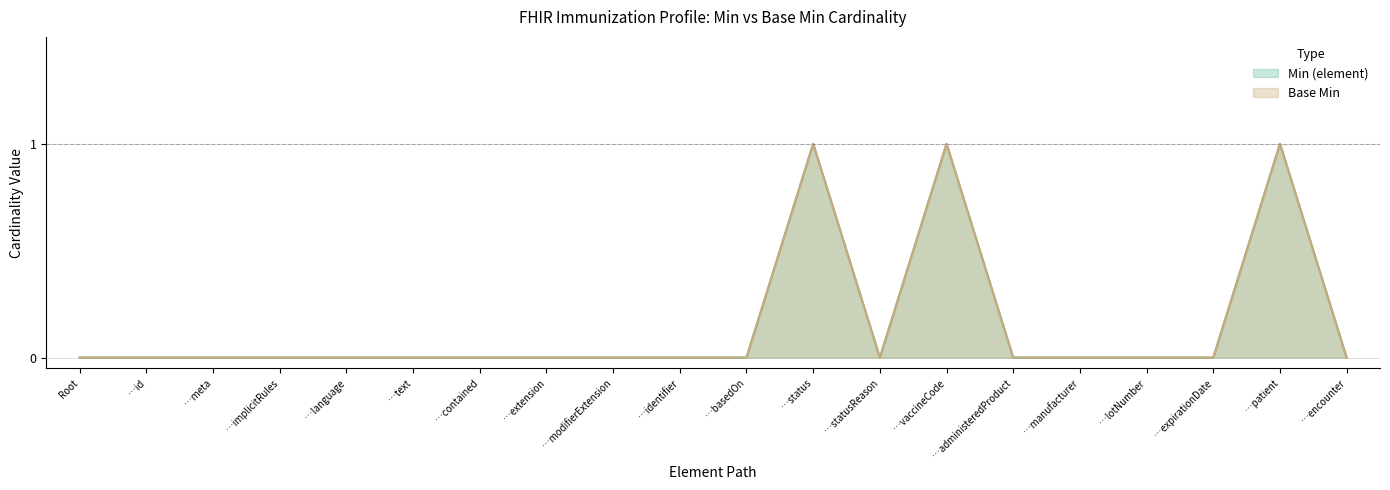

What is the label of the 15th point from the left?

…administeredProduct